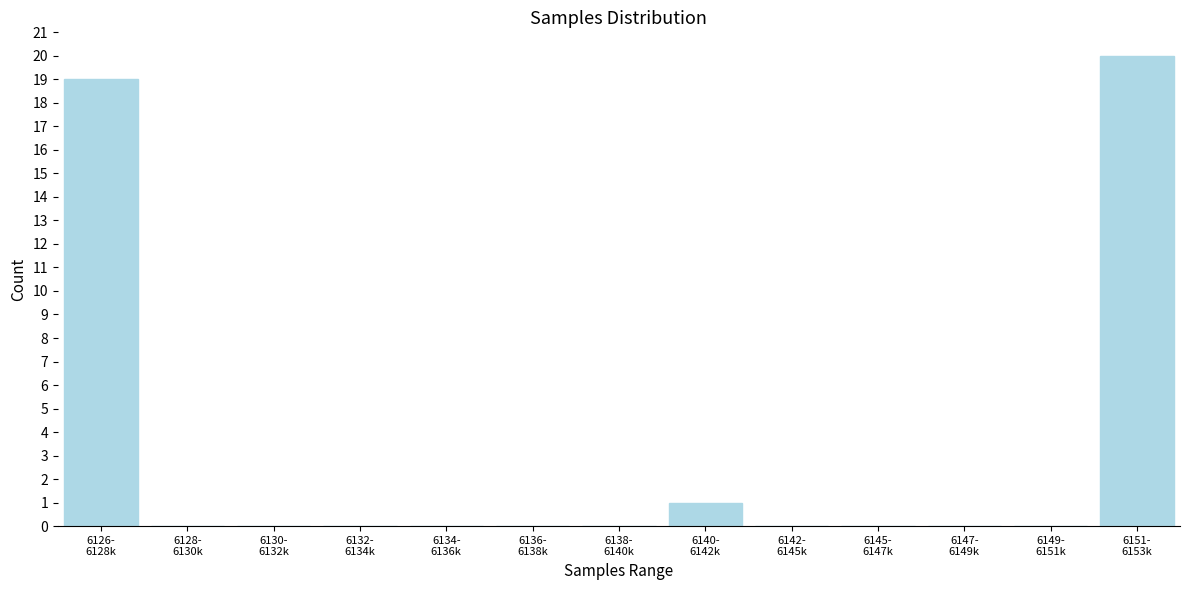

What is the sum of all values?

40